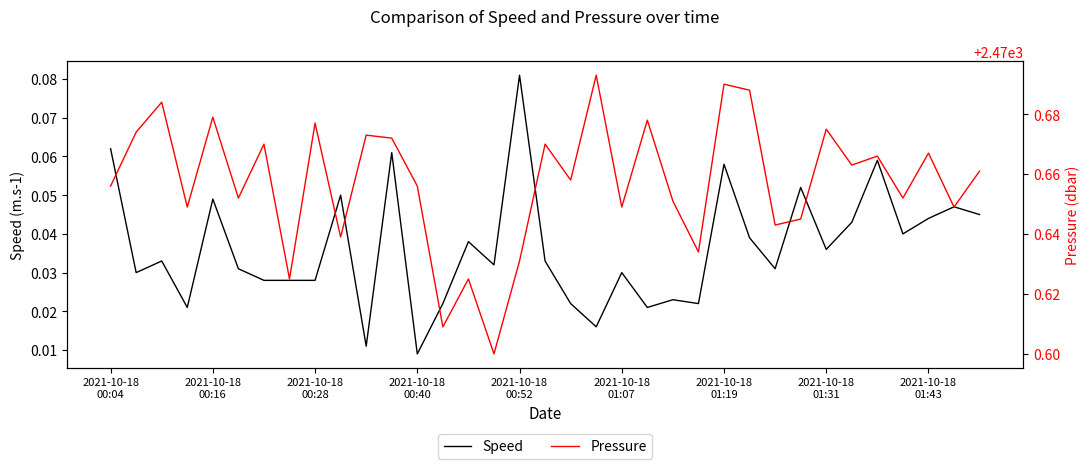

Count the Pressure values in the range 2470 to 2471.

35